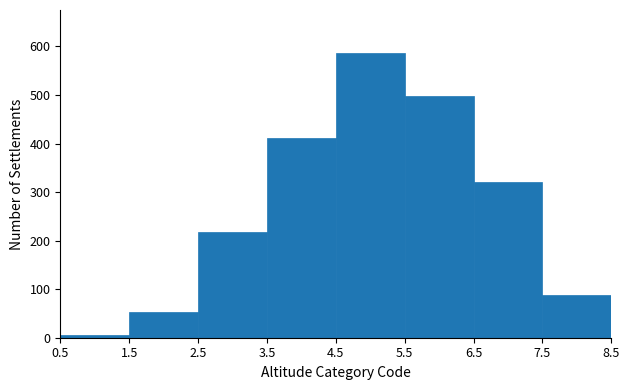

Reading left to right, list every bar in this chart as the range it spans on the x-axis followed by its height. The values are not printed on the chart, so give them approximately, as read against the axis.

0.5 to 1.5: under 10
1.5 to 2.5: 50
2.5 to 3.5: 220
3.5 to 4.5: 410
4.5 to 5.5: 590
5.5 to 6.5: 500
6.5 to 7.5: 320
7.5 to 8.5: 90